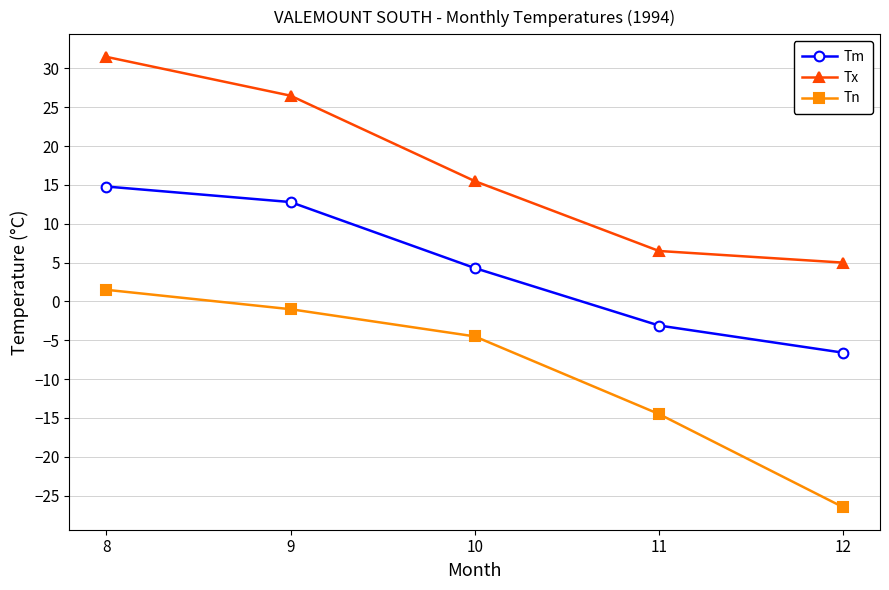

What is the difference between the maximum and second lowest values in the Tn series?

16.0